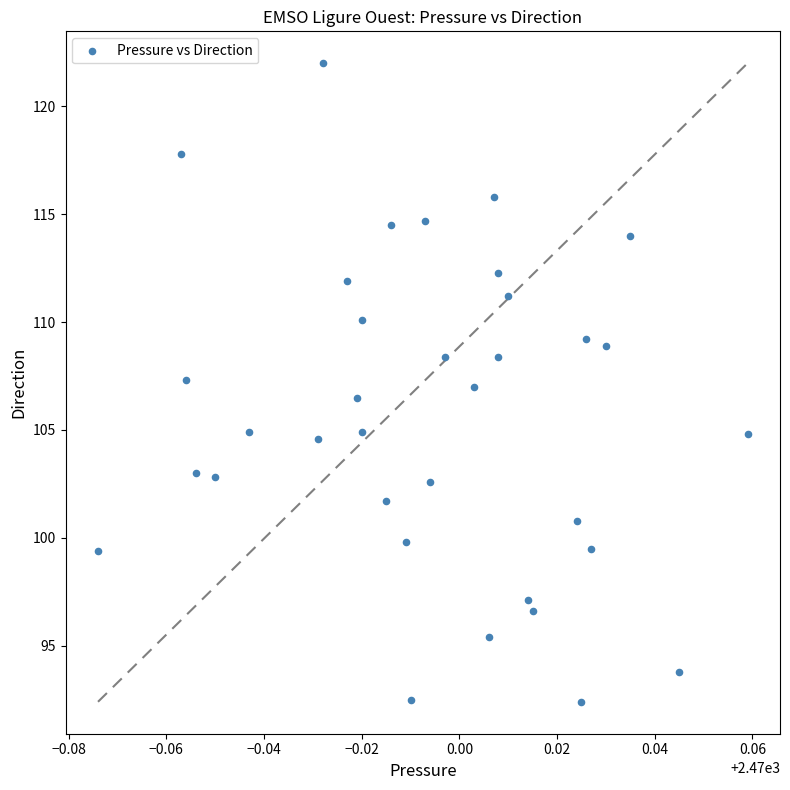

What is the range of Y values (max minus min)?

29.6